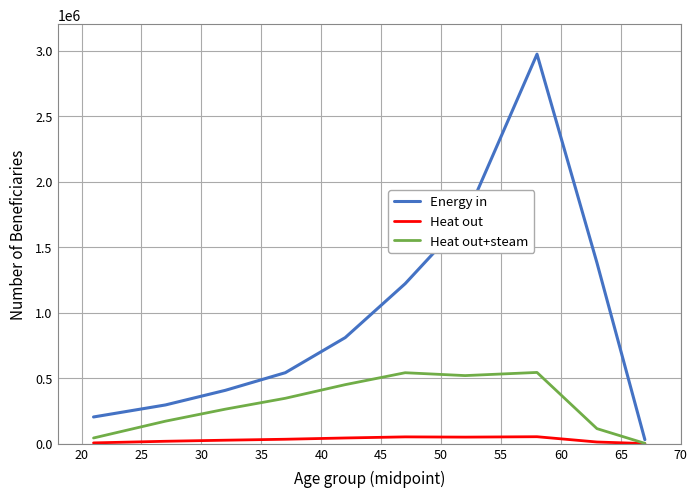

Which series has the largest total across all categories?

Energy in